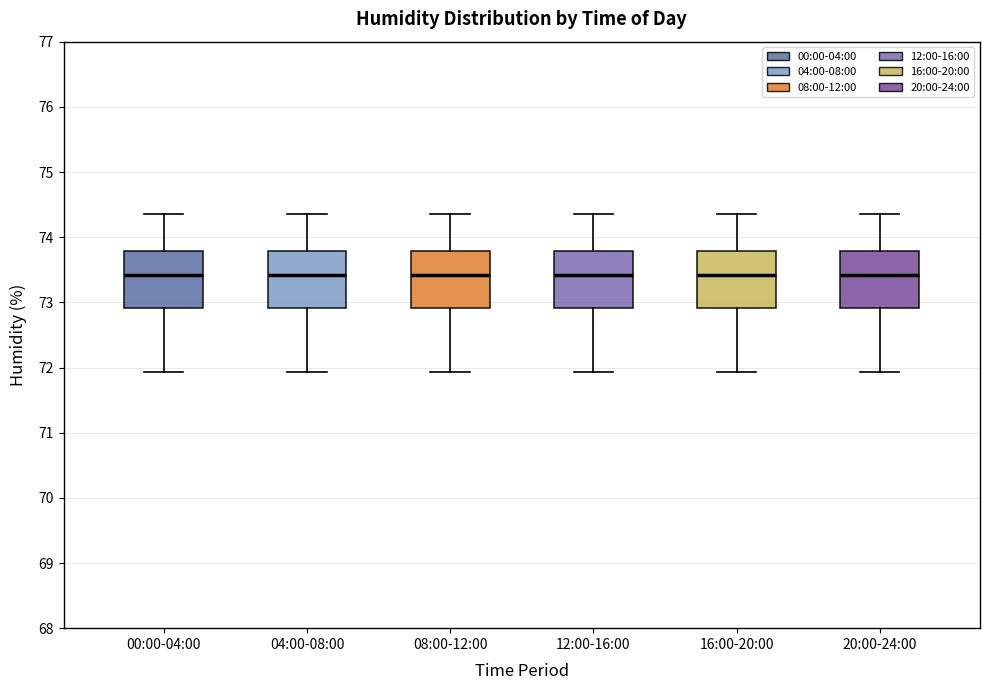

Reading left to right, read every box against the y-axis: the position of its median line, the range the box covers, and the ends of its whiskers. The values are not printed on the chart, so give them approximately, as read against the axis.

00:00-04:00: median 73.4, box 72.9 to 73.8, whiskers 71.9 to 74.4
04:00-08:00: median 73.4, box 72.9 to 73.8, whiskers 71.9 to 74.4
08:00-12:00: median 73.4, box 72.9 to 73.8, whiskers 71.9 to 74.4
12:00-16:00: median 73.4, box 72.9 to 73.8, whiskers 71.9 to 74.4
16:00-20:00: median 73.4, box 72.9 to 73.8, whiskers 71.9 to 74.4
20:00-24:00: median 73.4, box 72.9 to 73.8, whiskers 71.9 to 74.4